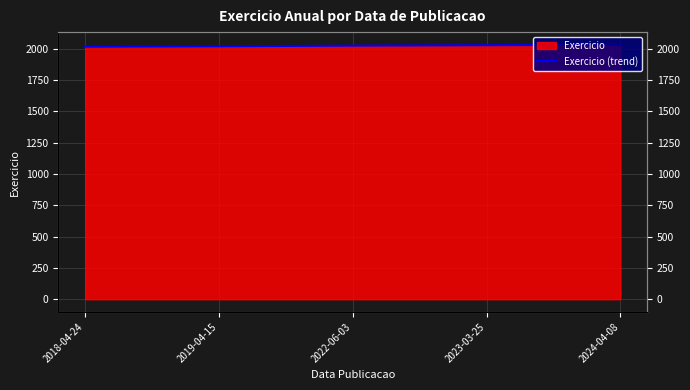

What is the difference between the maximum and minimum values?

14.9